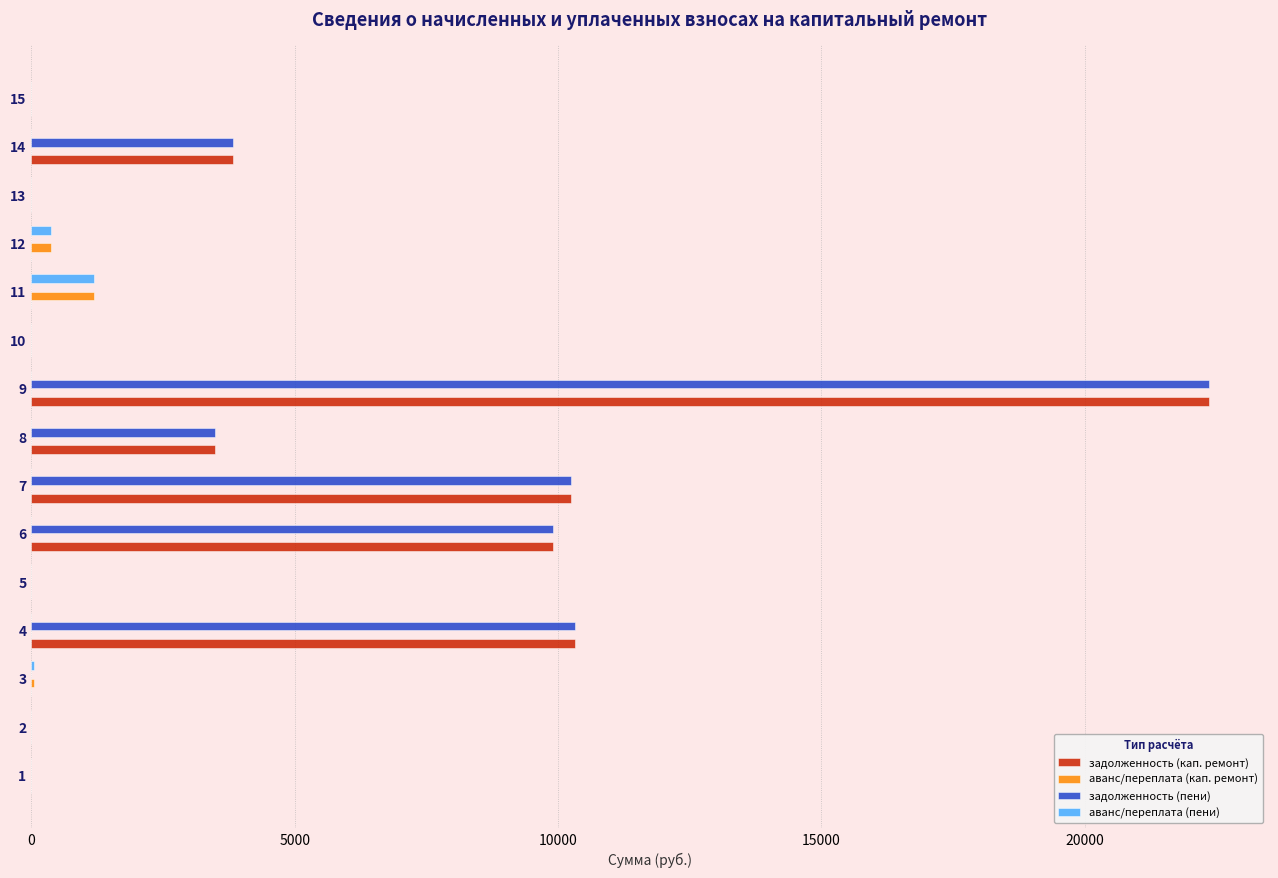

What is the highest value of the задолженность (кап. ремонт) series?

22364.9